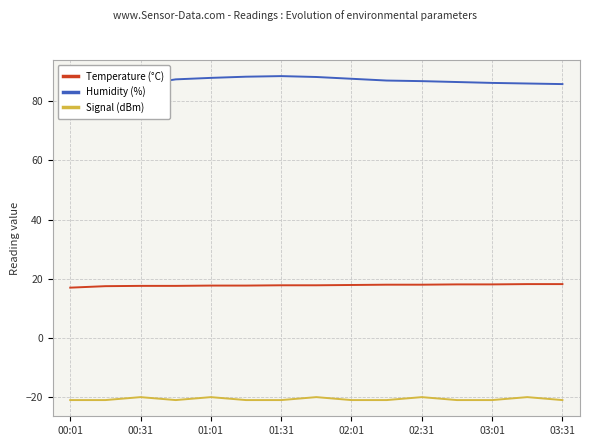

What is the value of the Signal (dBm) point at the 4th from the left?

-21.0